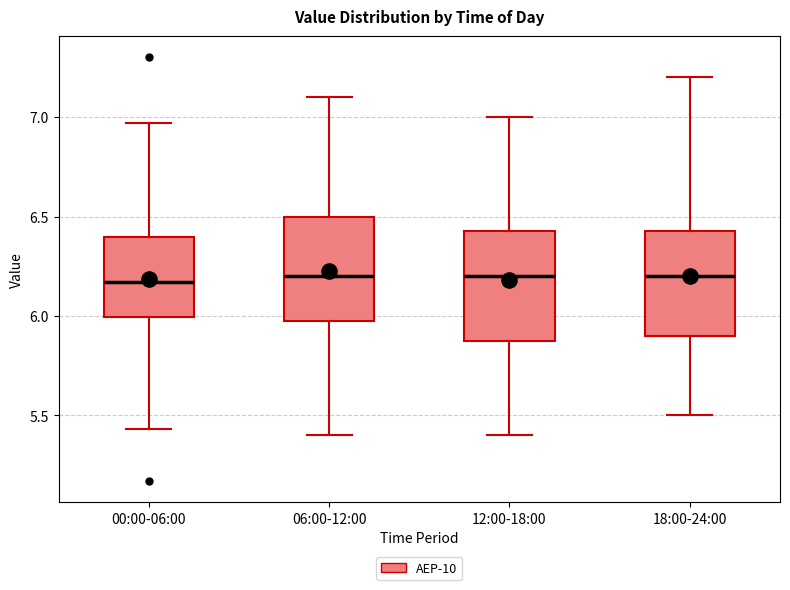

Where is the upper edge of the box for 00:00-06:00 on the y-axis? The values are not printed on the chart, so give them approximately, as read against the axis.

6.40